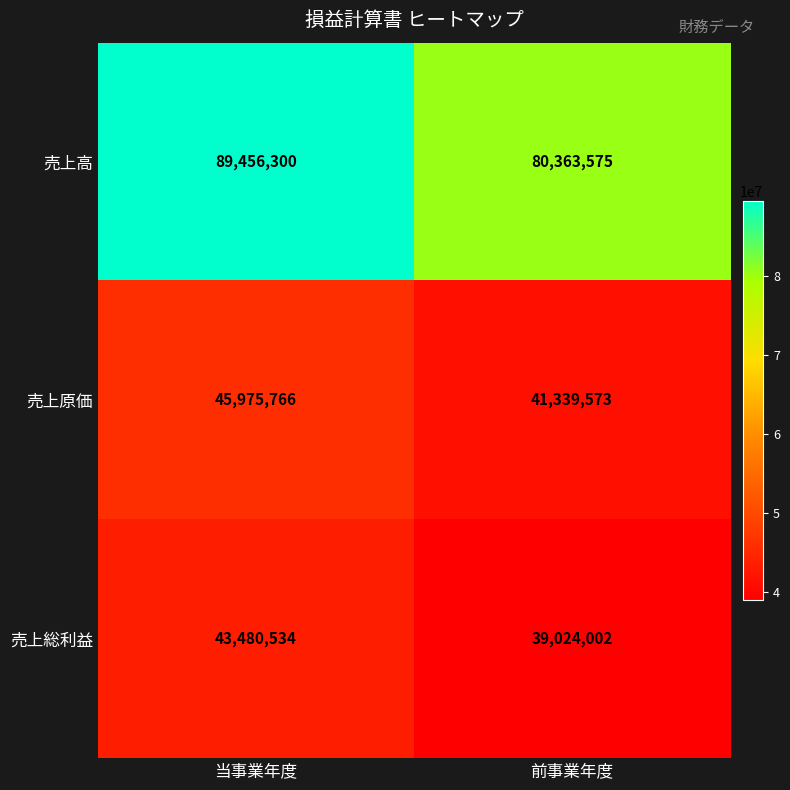

Reading right to left, what are all the values shown in this chart?

売上高: 前事業年度=80363575	当事業年度=89456300
売上原価: 前事業年度=41339573	当事業年度=45975766
売上総利益: 前事業年度=39024002	当事業年度=43480534